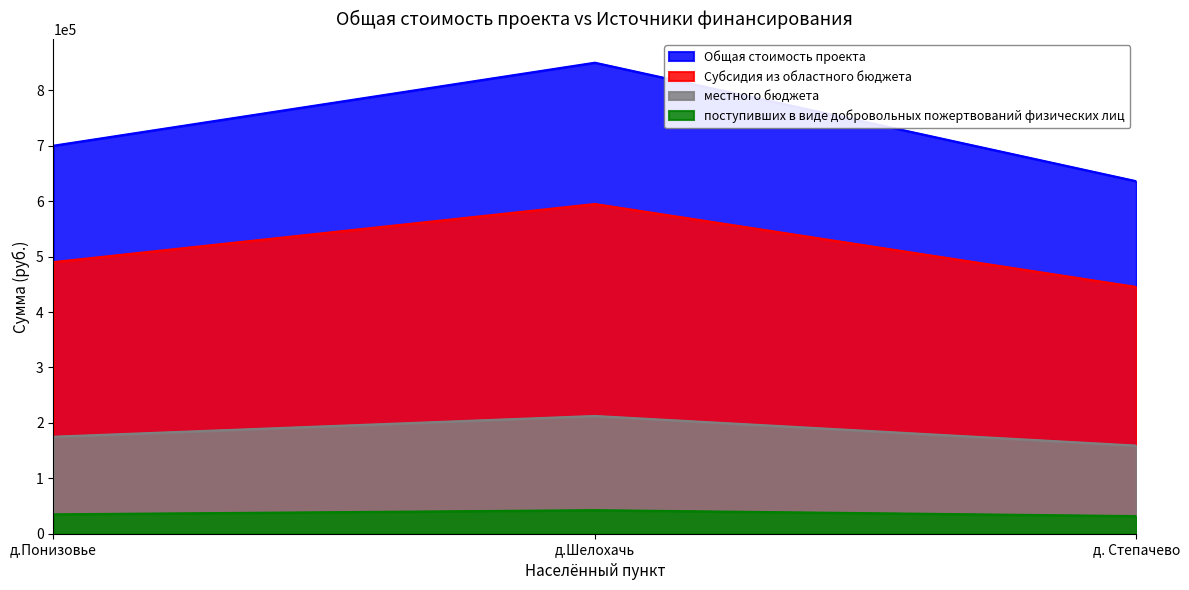

How many lines are shown in the chart?

4